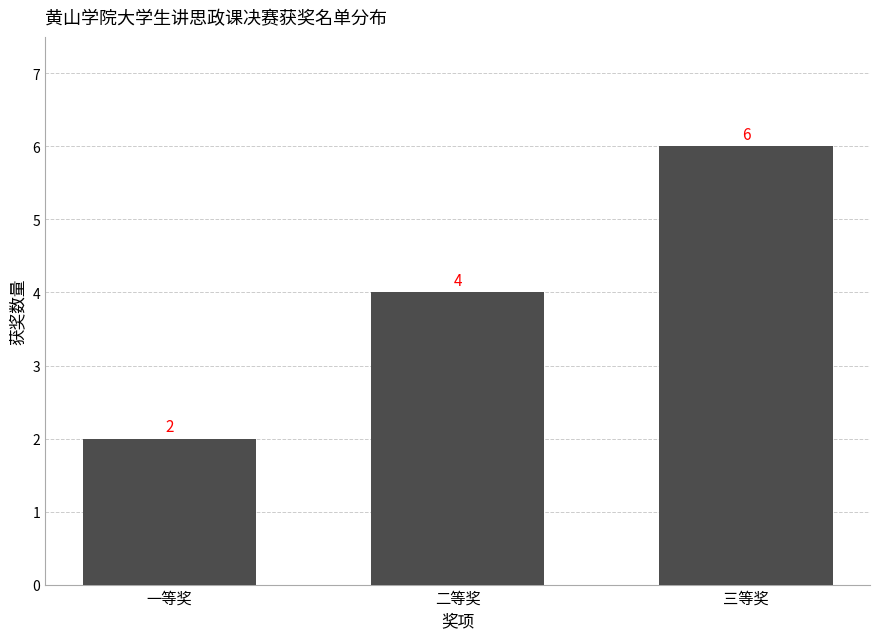

What value does the data have at 三等奖?

6